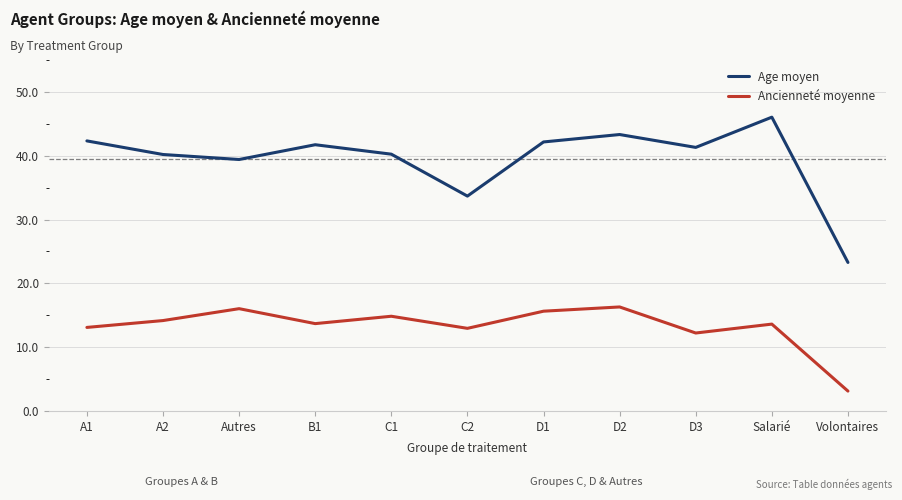

At how many categories does at least one series exceed 32?

10